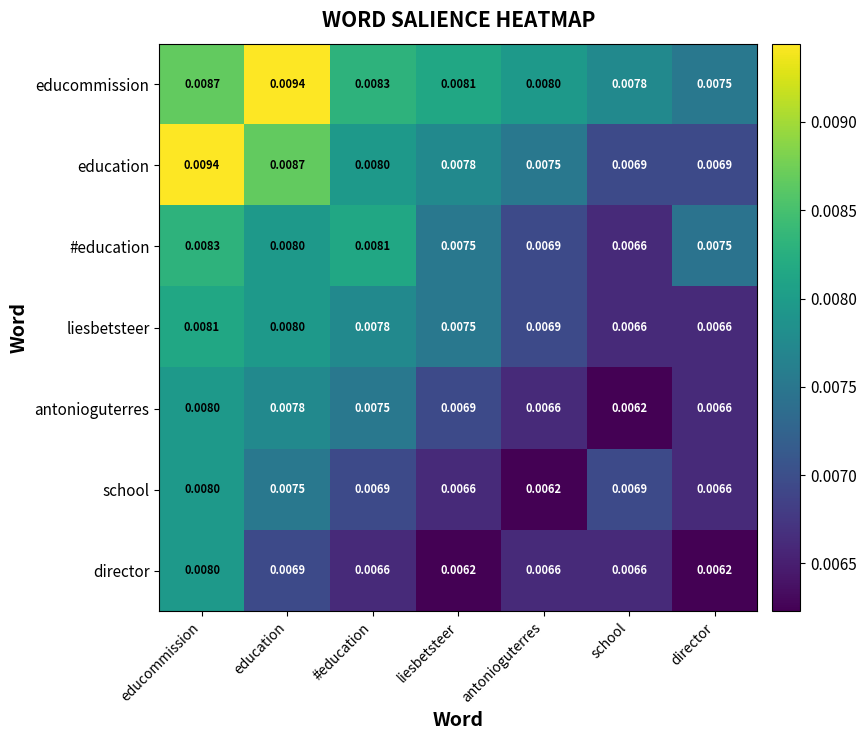

Which category has the lowest value in the school series?

antonioguterres